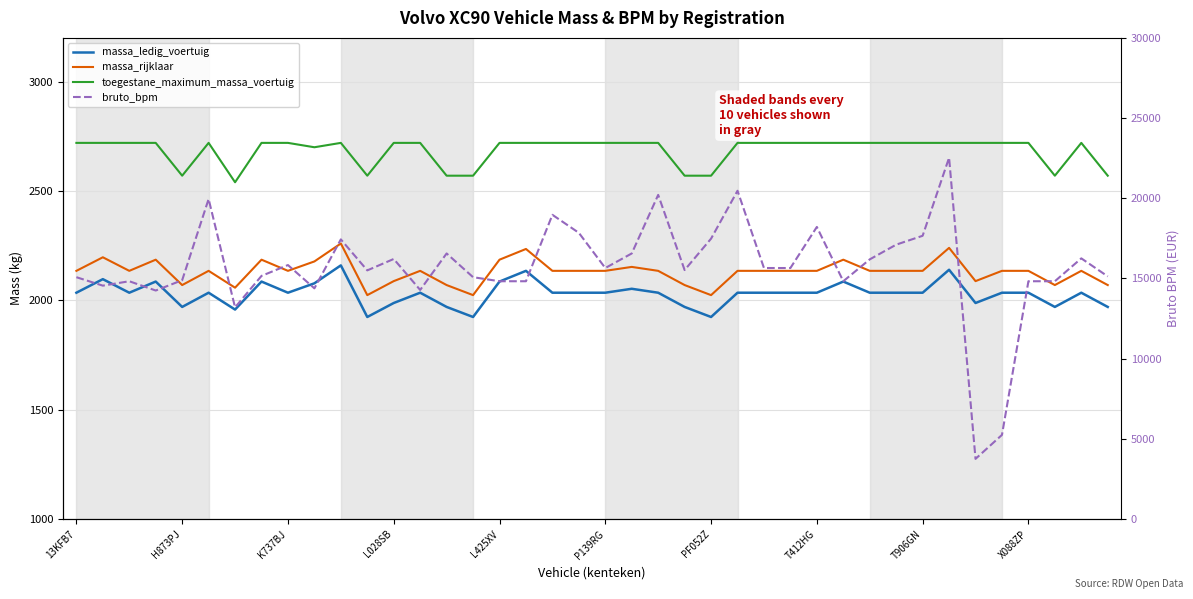

List the series in order of their peak value, lowest first.

massa_ledig_voertuig, massa_rijklaar, toegestane_maximum_massa_voertuig, bruto_bpm